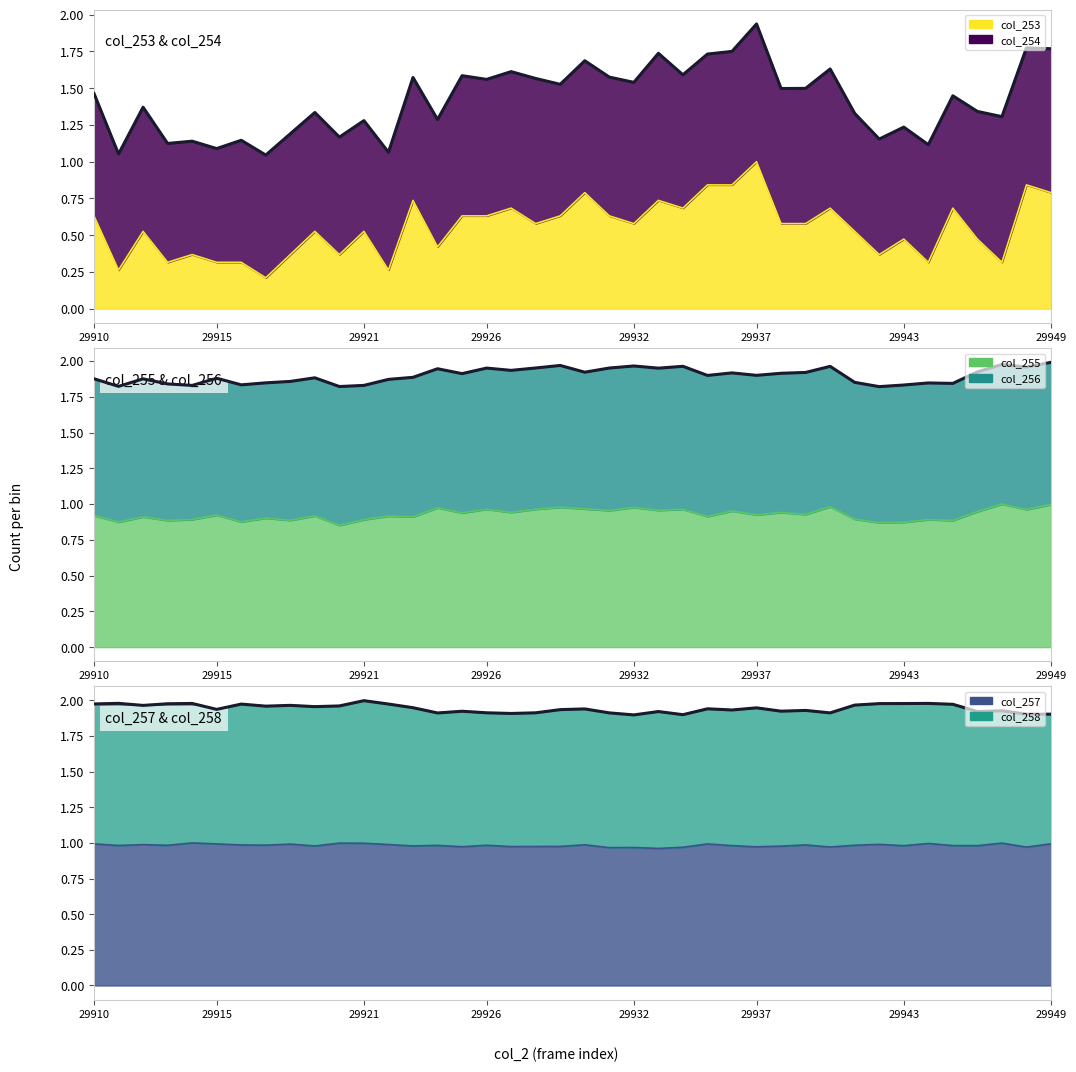

True or false: col_253 has a value of 0.2 at 29910.

False